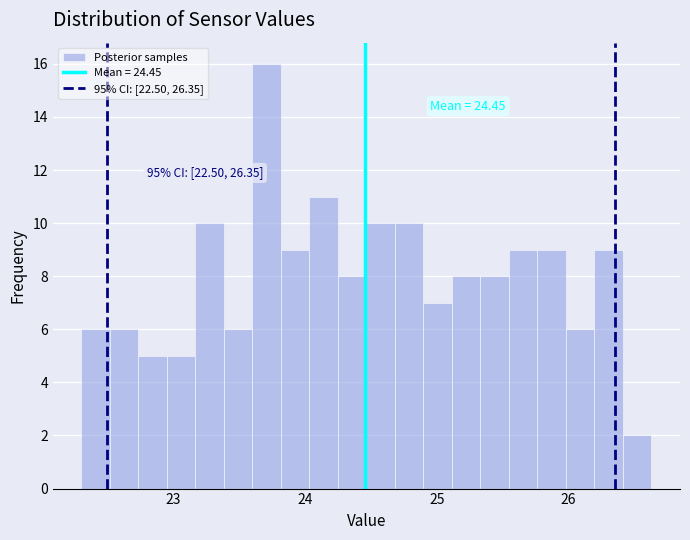

Around what value on the x-axis is the tallest bar? Give the approximate position of its centre, as read against the axis.

23.7